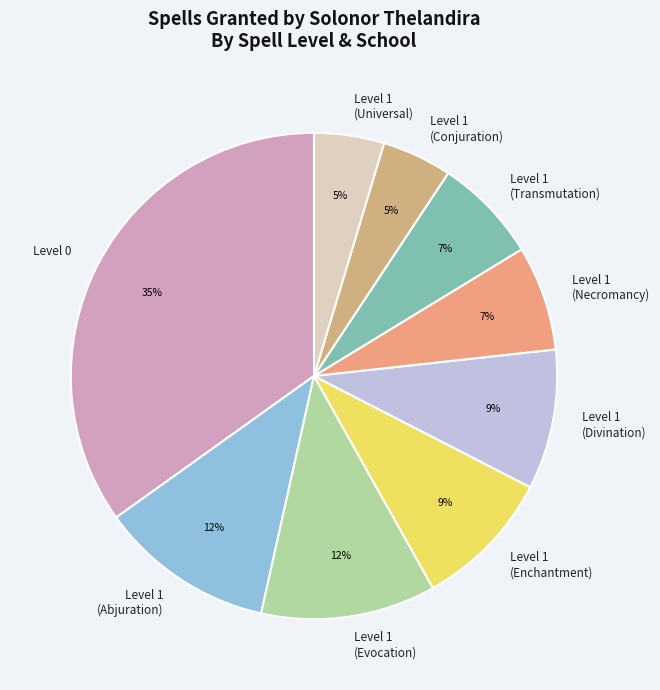

To the nearest percent, what is the combined percentage of Level 1 (Transmutation) and Level 1 (Evocation)?

19%